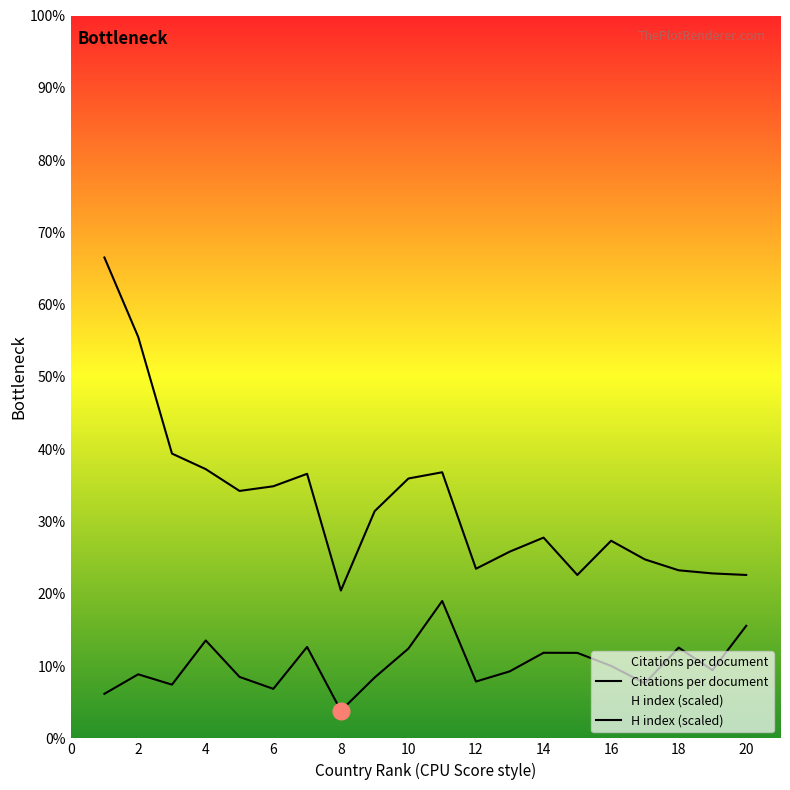

What are all the series names shown in the legend?

Citations per document, H index (scaled)